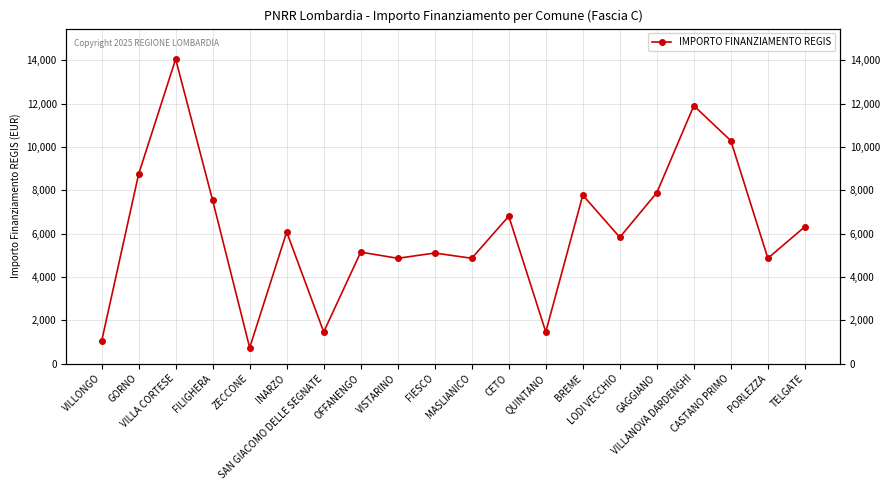

Which has a higher value, BREME or GORNO?

GORNO